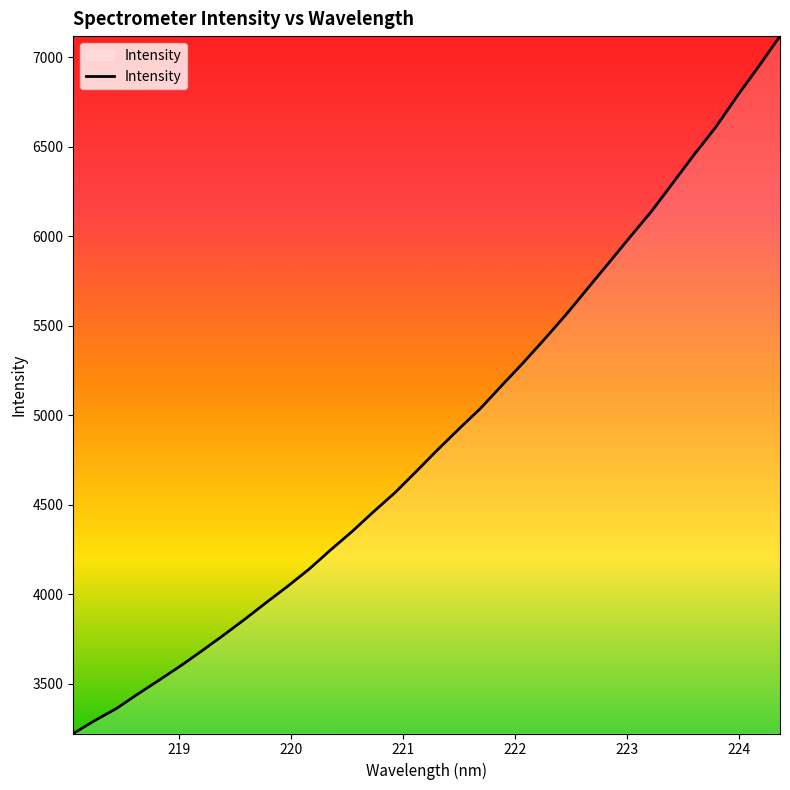

What is the maximum value shown in the chart?

7116.8